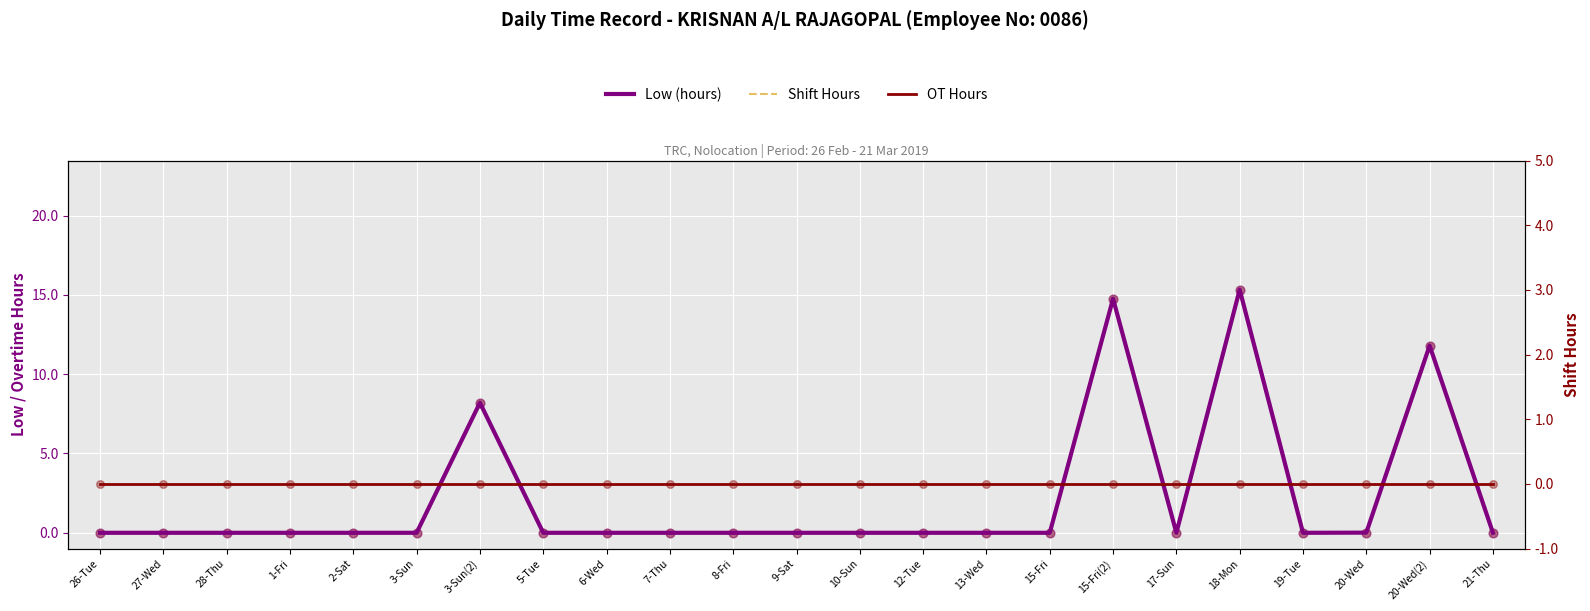

At how many categories does at least one series exceed 7?

4